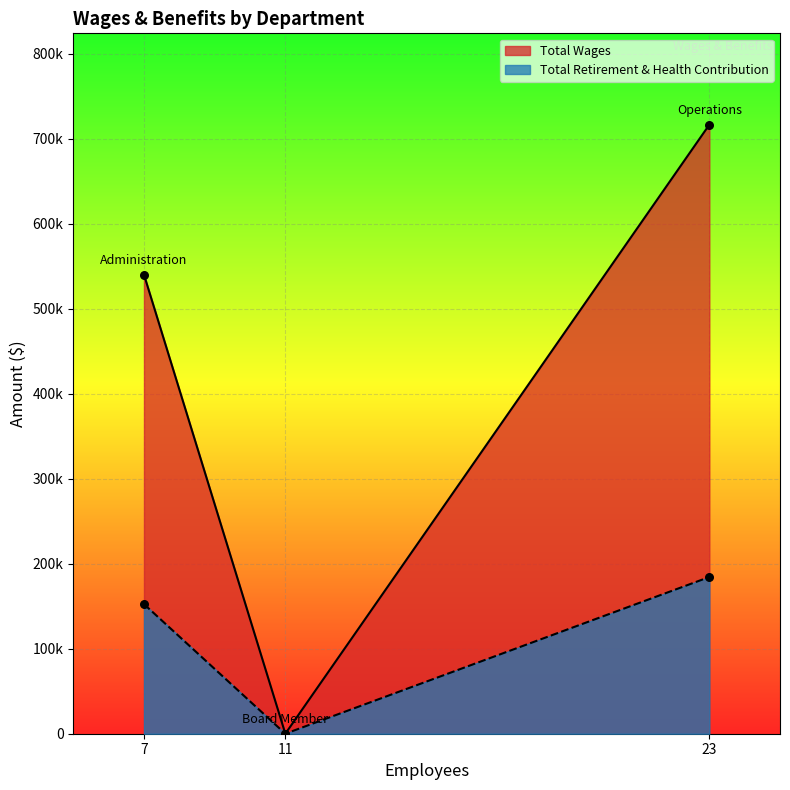

What are all the series names shown in the legend?

Total Wages, Total Retirement & Health Contribution